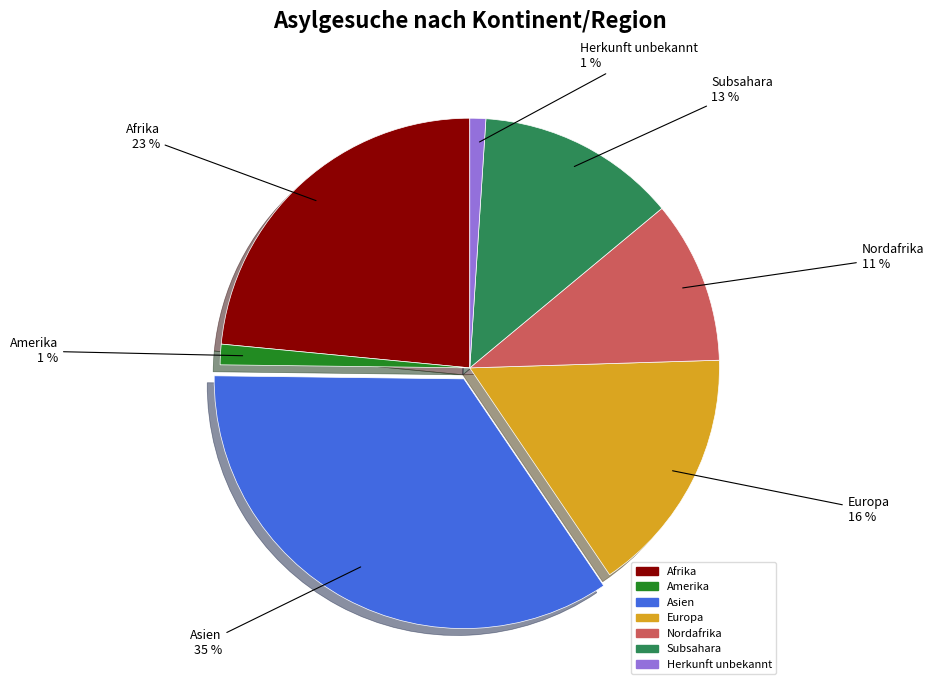

To the nearest percent, what is the average slice percentage?

14%